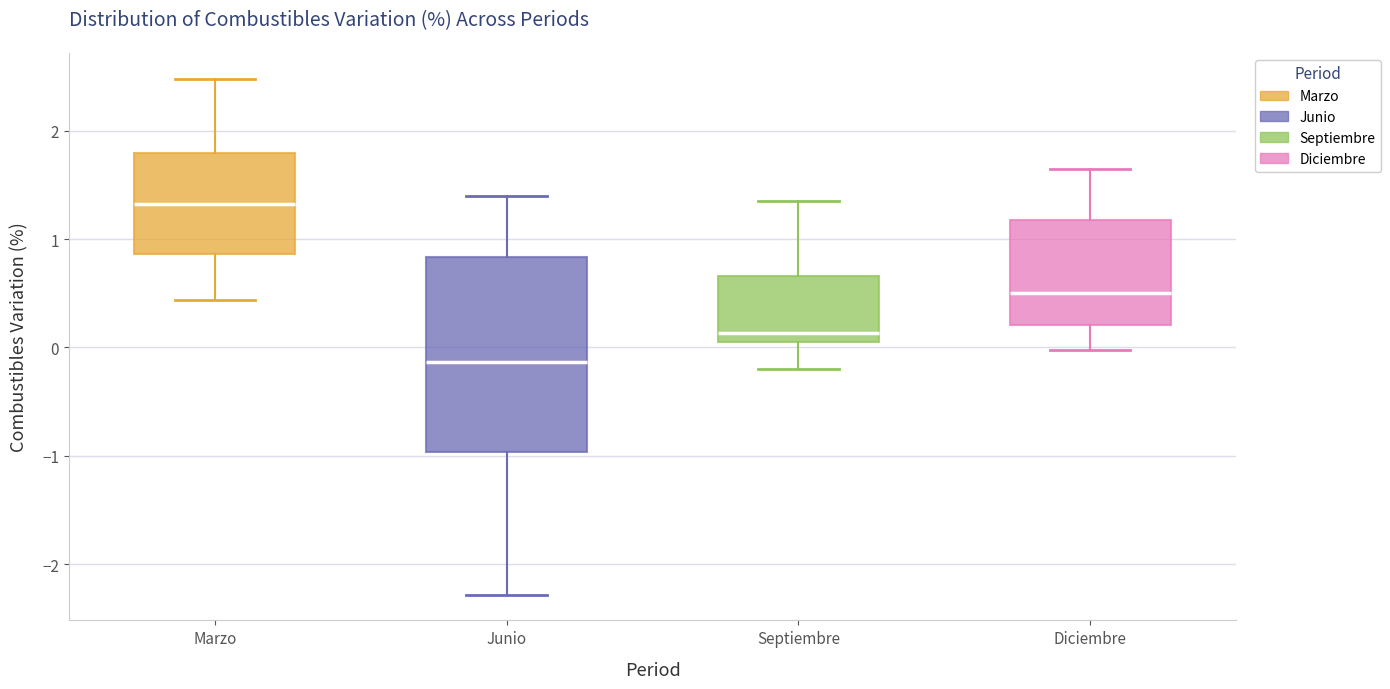

Reading left to right, transcribe this box plot: for each box, give where its median line is, the range the box spans, and where its two whiskers end, as read against the y-axis. The values are not printed on the chart, so give them approximately, as read against the axis.

Marzo: median 1.3, box 0.9 to 1.8, whiskers 0.4 to 2.5
Junio: median -0.1, box -1.0 to 0.8, whiskers -2.3 to 1.4
Septiembre: median 0.1 (just above the box's lower edge), box 0.1 to 0.7, whiskers -0.2 to 1.4
Diciembre: median 0.5, box 0.2 to 1.2, whiskers 0.0 to 1.7